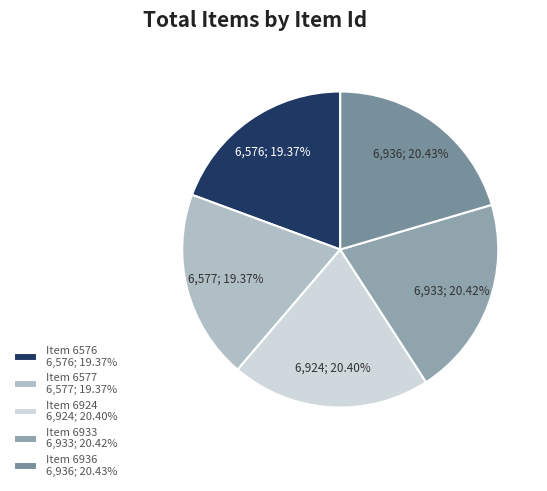

Combined, do Item 6577 and Item 6936 account for over 50%?

No